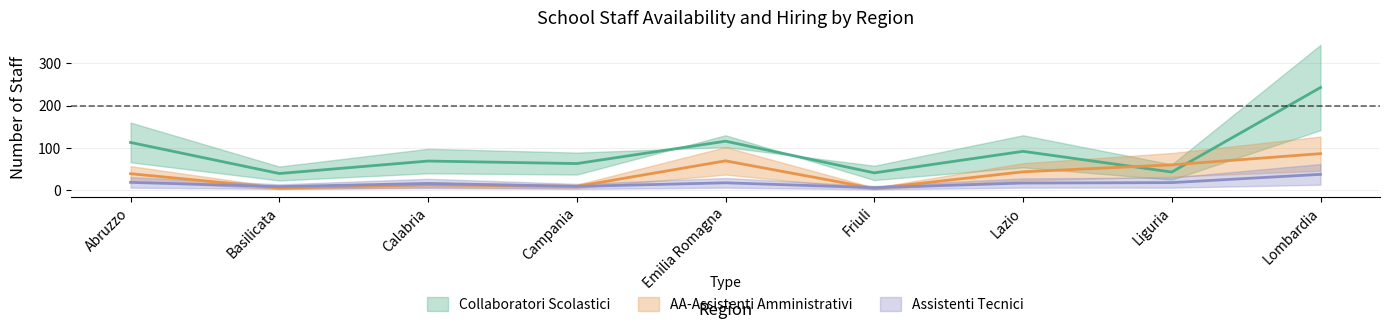

What is the label of the 6th point from the left?

Friuli